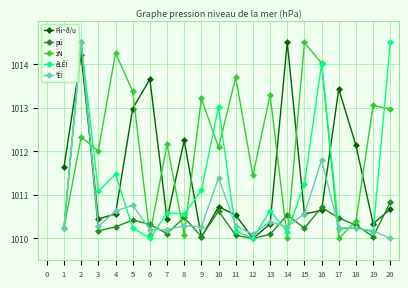

At which category does êLÊÏ reach its first local peak?

2